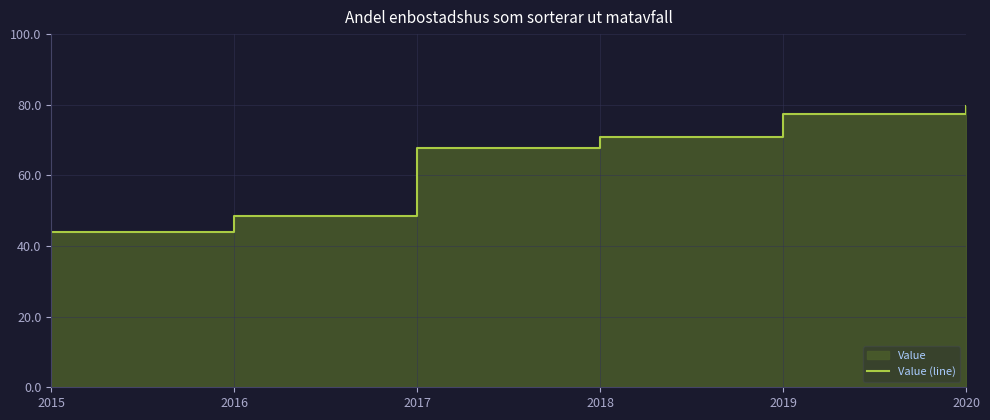

Which has a higher value, 2019 or 2016?

2019